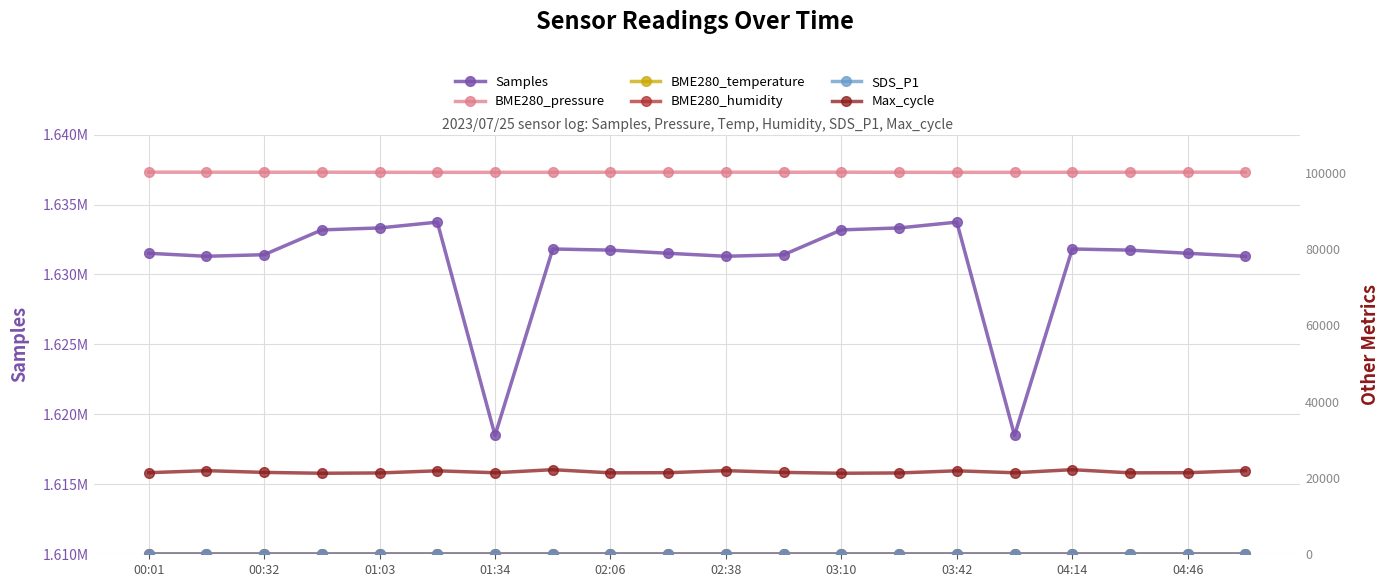

Which series has the widest spread of values?

Samples